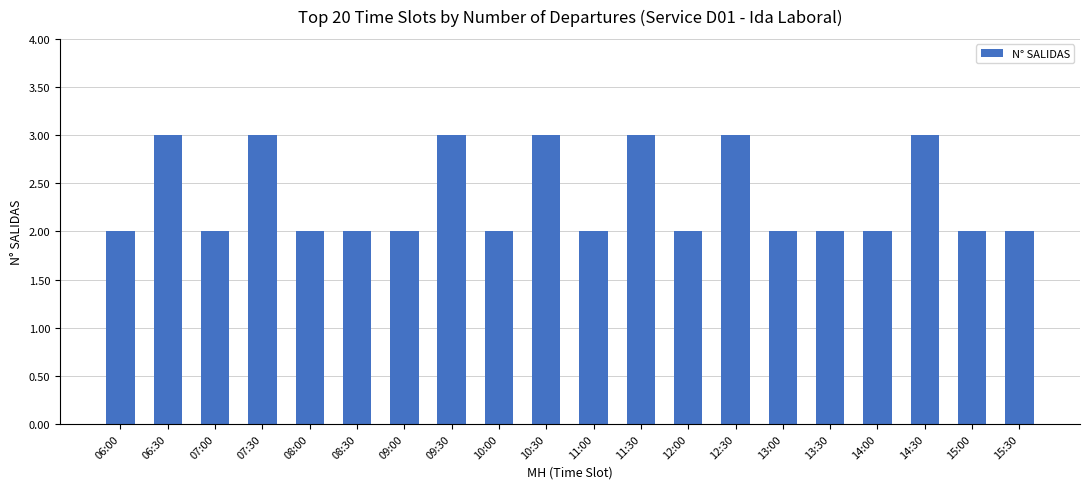

What is the label of the 4th bar from the left?

07:30